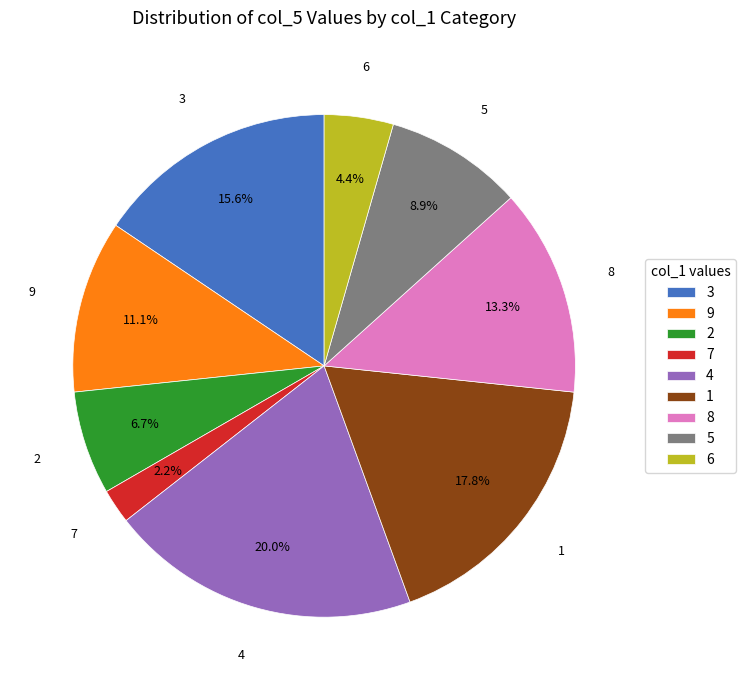

What is the smallest slice in the pie chart?

7